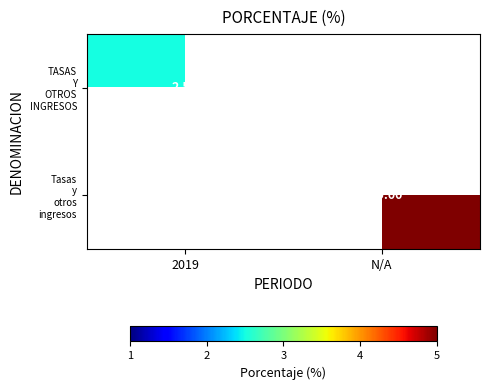

Rank the series by their average value, from lowest to highest.

TASAS Y OTROS INGRESOS, Tasas y otros ingresos